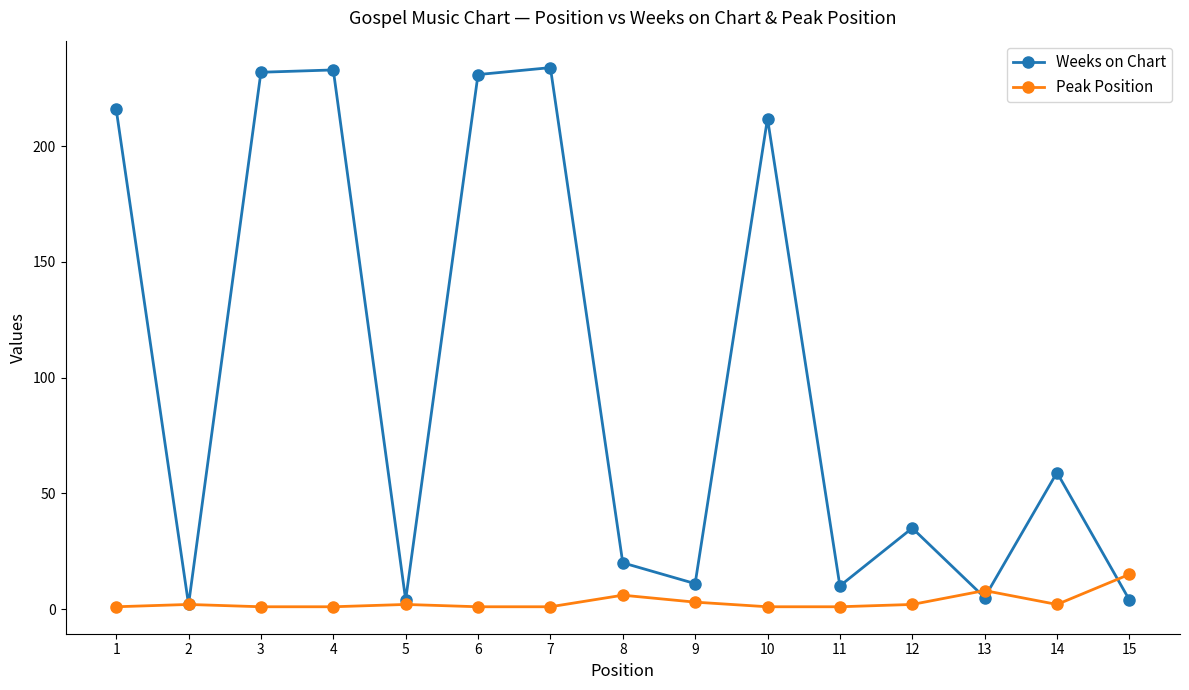

How many lines are shown in the chart?

2